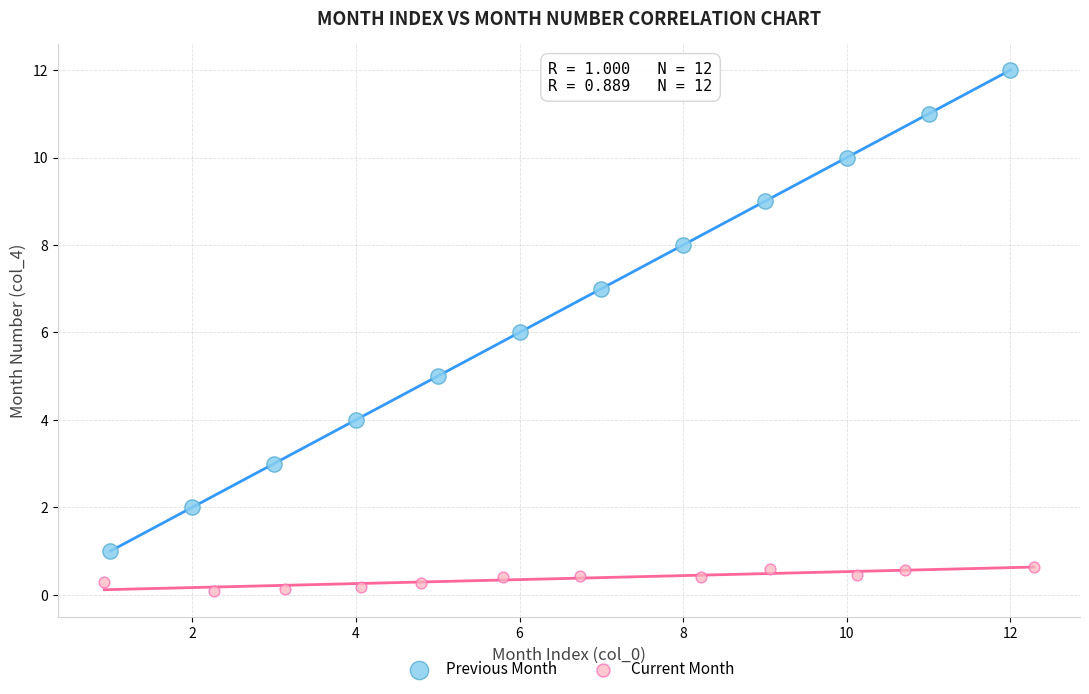

Which series reaches the minimum Y coordinate?

Current Month